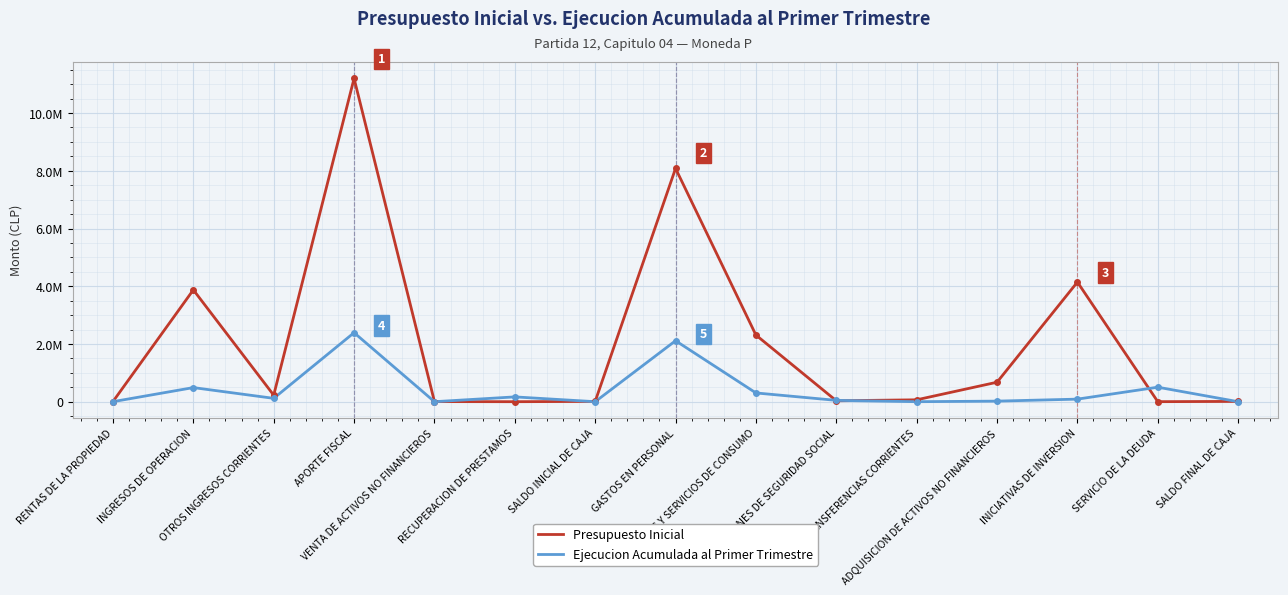

How many times do Presupuesto Inicial and Ejecucion Acumulada al Primer Trimestre cross each other?

6